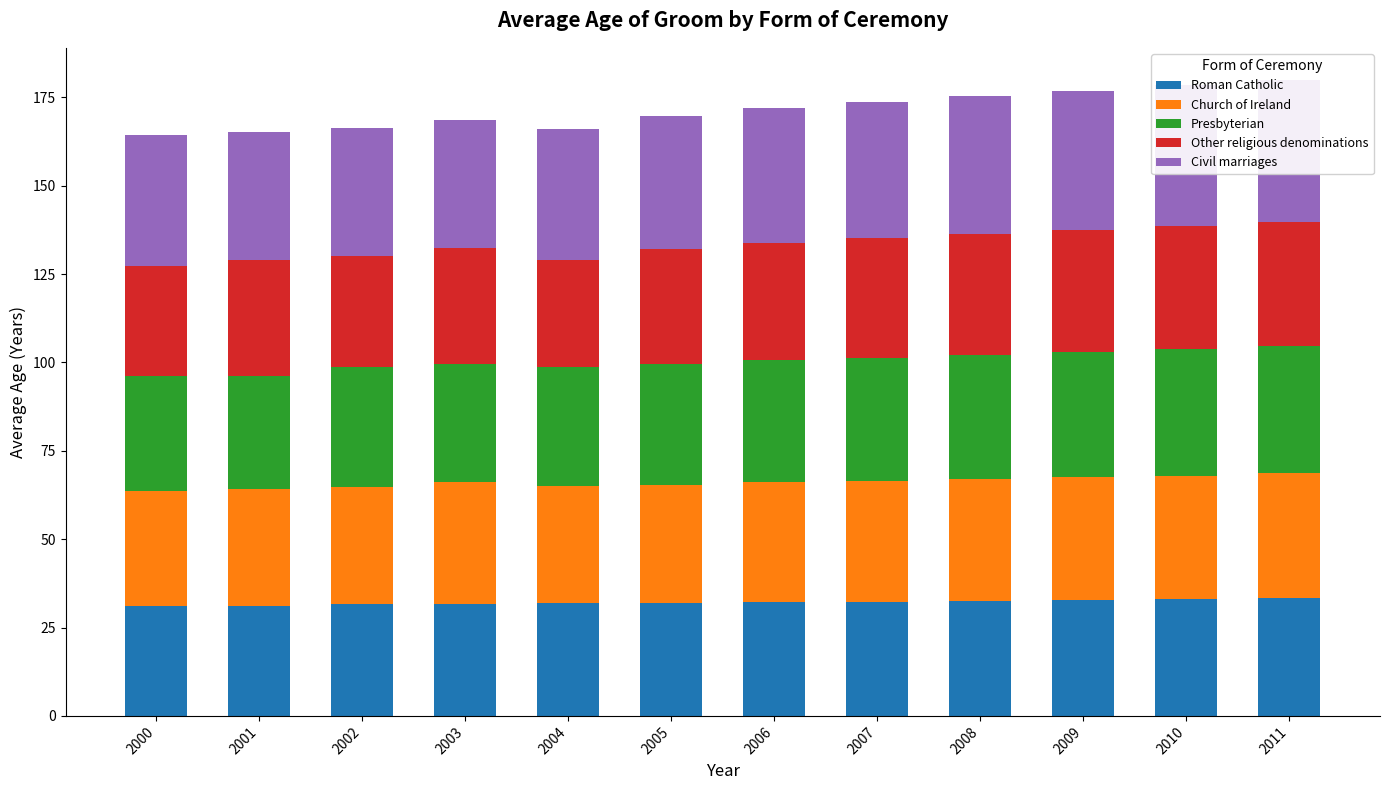

What value does the Roman Catholic series have at 2001?

31.2